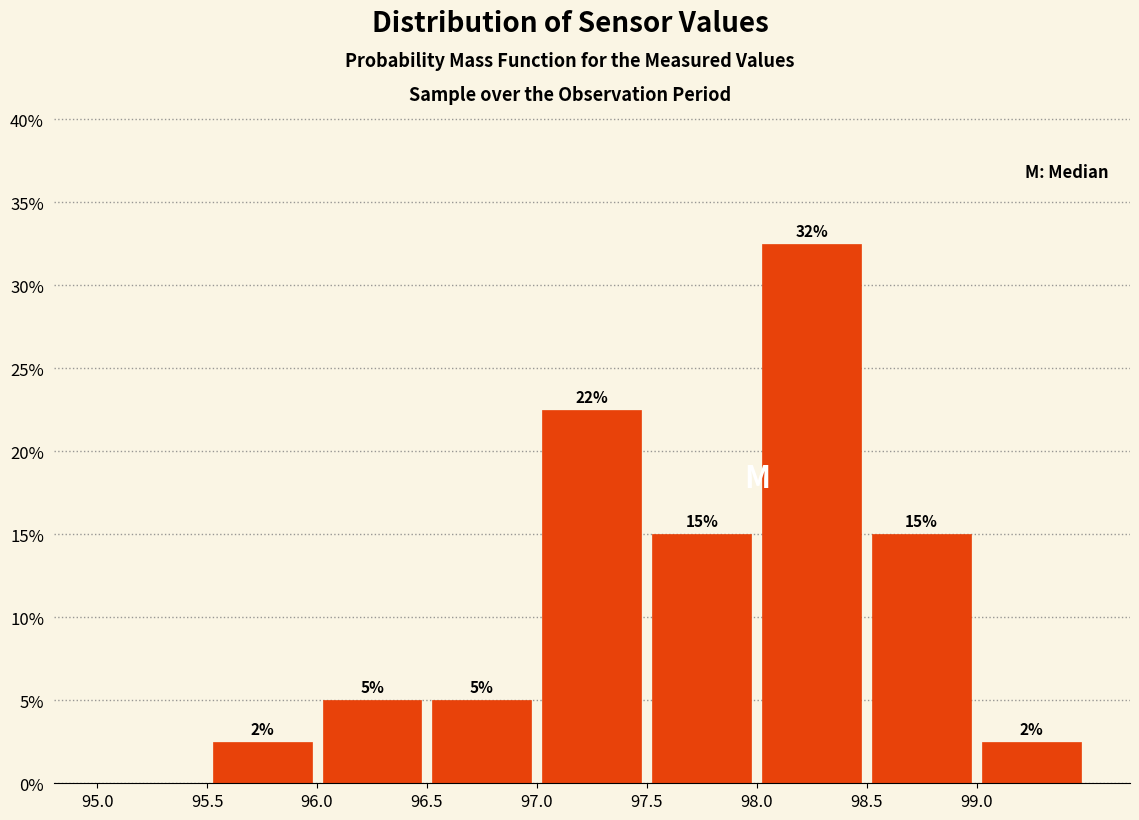

Over which range of the x-axis is the bar tallest?

98.0 to 98.5